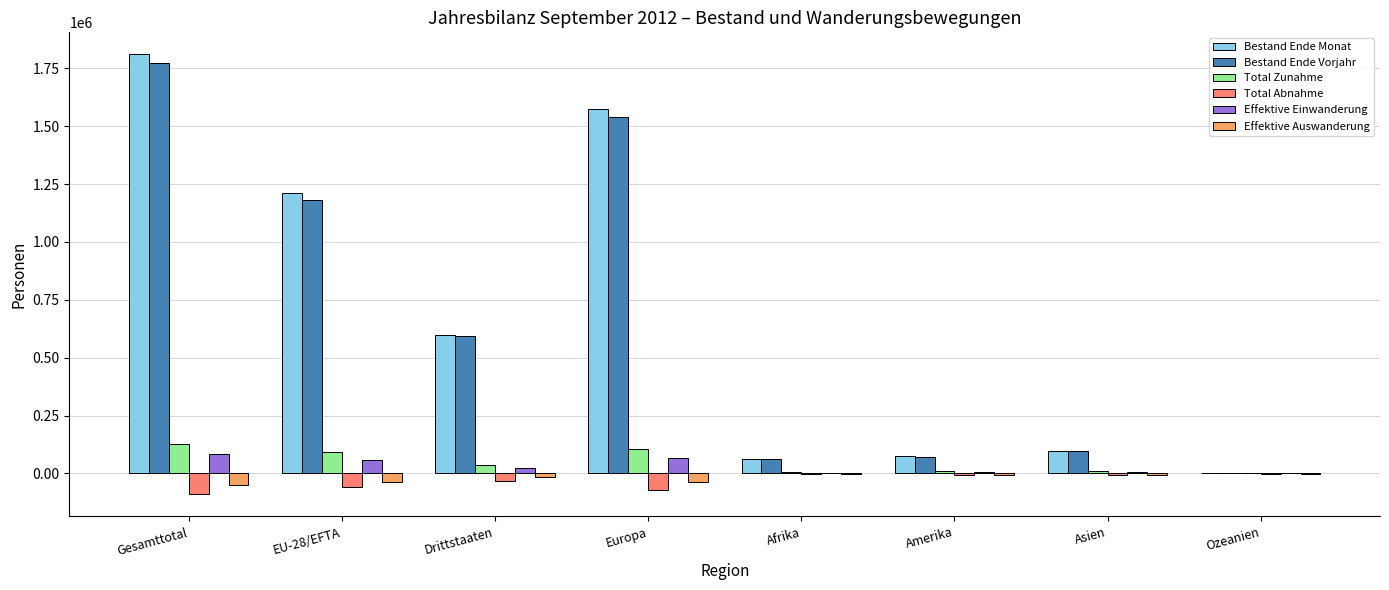

Is the value of Total Zunahme at Asien greater than the value of Bestand Ende Monat at Drittstaaten?

No